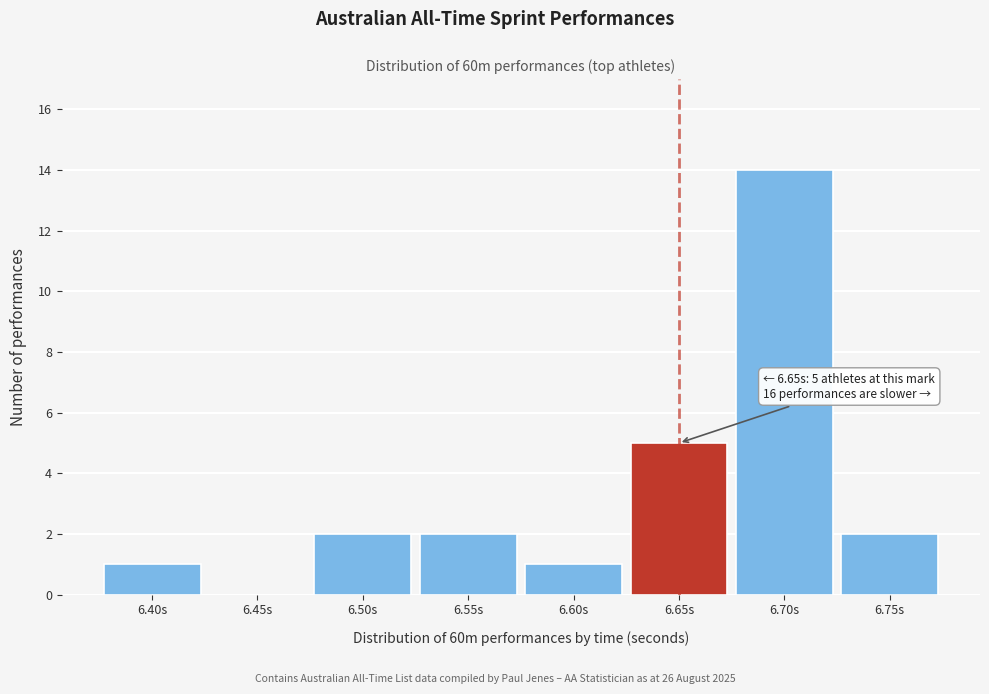

Reading left to right, what are all the values shown in this chart?

6.40s=1	6.45s=0	6.50s=2	6.55s=2	6.60s=1	6.65s=5	6.70s=14	6.75s=2